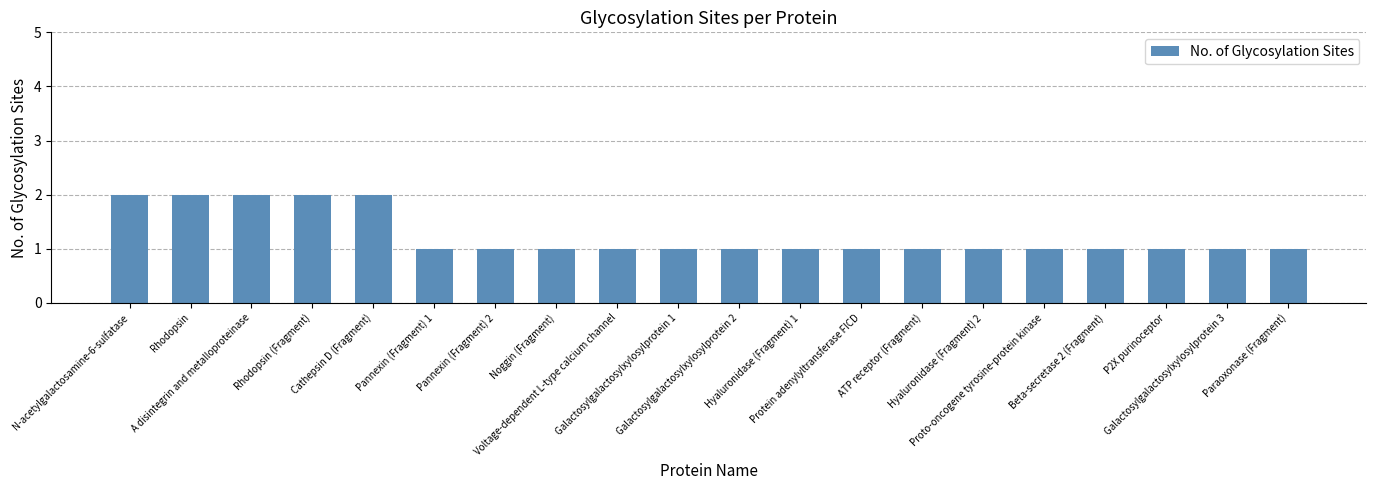

What is the sum of all values?

25